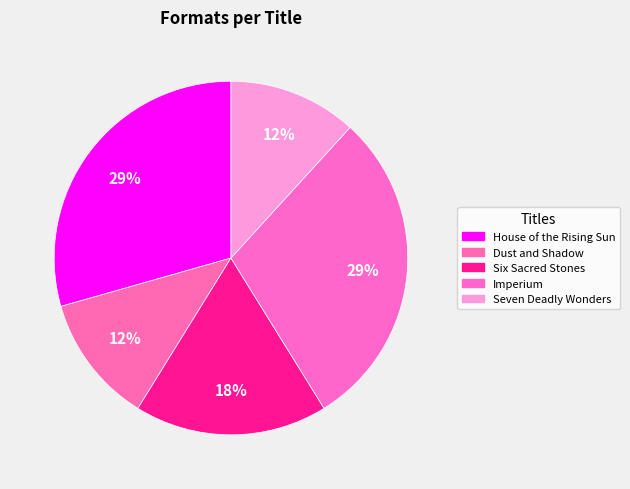

Rank the categories by value from highest to lowest.

House of the Rising Sun, Imperium, Six Sacred Stones, Dust and Shadow, Seven Deadly Wonders